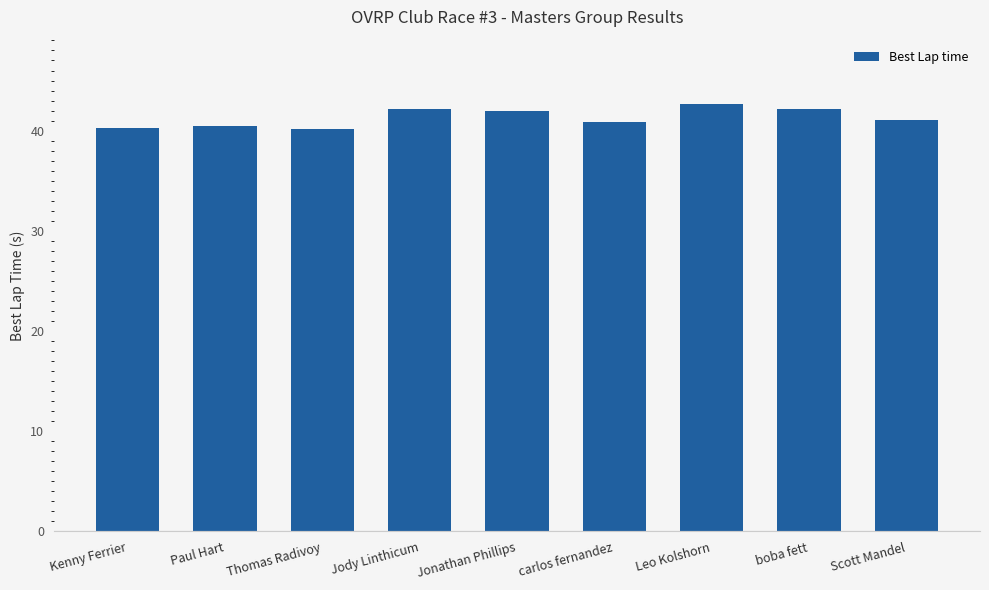

Count the number of data series in this chart.

1